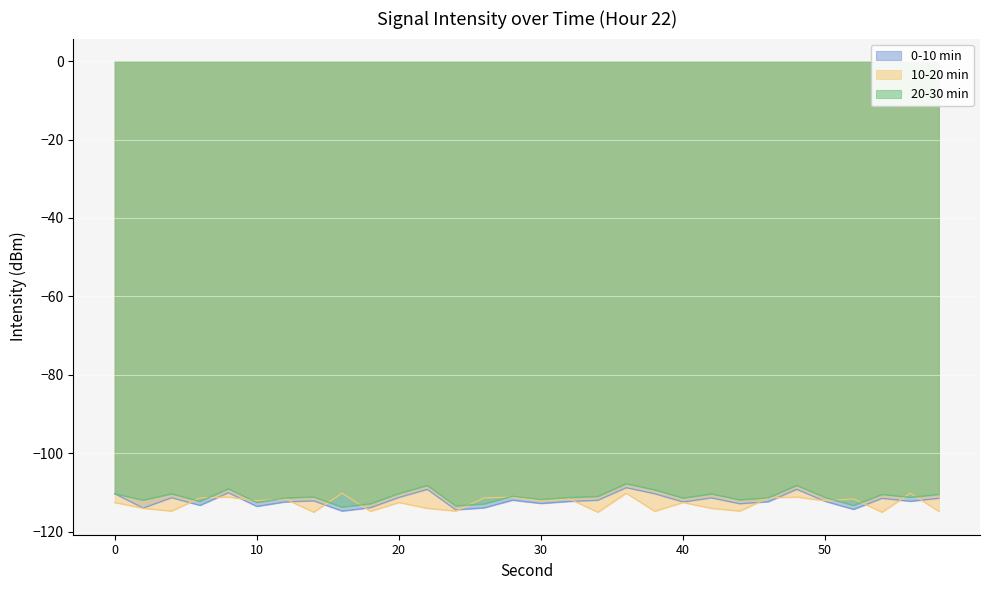

Reading left to right, transcribe all the data shown in this chart.

0-10 min: 0=-110.3	2=-114.0	4=-111.4	6=-113.3	8=-110.1	10=-113.6	12=-112.4	14=-112.1	16=-114.8	18=-113.9	20=-111.3	22=-109.2	24=-114.4	26=-113.9	28=-112.0	30=-112.8	32=-112.3	34=-112.0	36=-108.8	38=-110.3	40=-112.4	42=-111.4	44=-112.9	46=-112.4	48=-109.2	50=-112.3	52=-114.3	54=-111.5	56=-112.3	58=-111.5
10-20 min: 0=-112.6	2=-114.1	4=-114.8	6=-111.4	8=-111.2	10=-112.1	12=-111.7	14=-115.0	16=-110.2	18=-114.8	20=-112.6	22=-114.1	24=-114.8	26=-111.4	28=-111.2	30=-112.1	32=-111.7	34=-115.0	36=-110.2	38=-114.8	40=-112.6	42=-114.1	44=-114.8	46=-111.4	48=-111.2	50=-112.1	52=-111.7	54=-115.0	56=-110.2	58=-114.8
20-30 min: 0=-110.3	2=-112.0	4=-110.4	6=-112.3	8=-109.1	10=-112.6	12=-111.4	14=-111.1	16=-113.8	18=-112.9	20=-110.3	22=-108.2	24=-113.4	26=-112.9	28=-111.0	30=-111.8	32=-111.3	34=-111.0	36=-107.8	38=-109.3	40=-111.4	42=-110.4	44=-111.9	46=-111.4	48=-108.2	50=-111.3	52=-113.3	54=-110.5	56=-111.3	58=-110.5